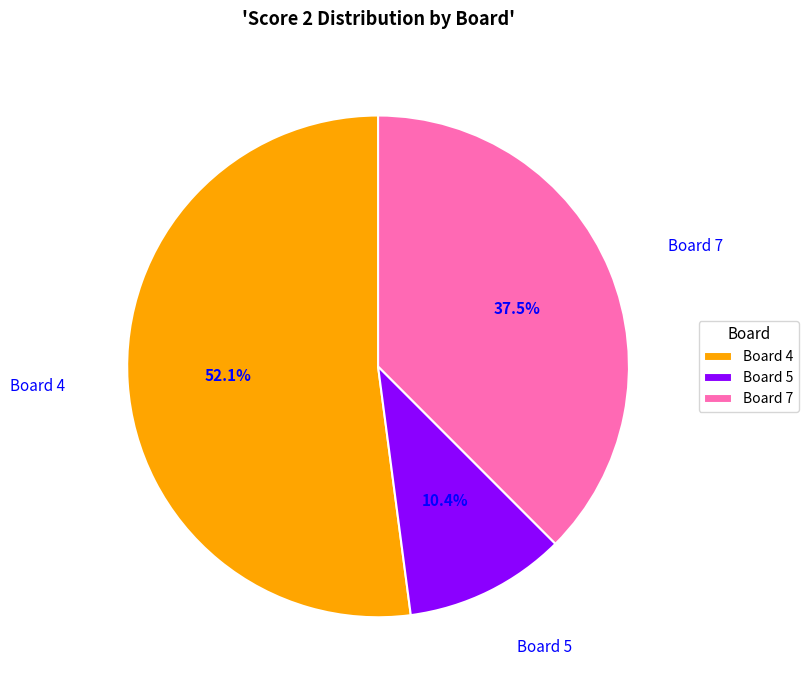

Is there a majority slice in this chart?

Yes